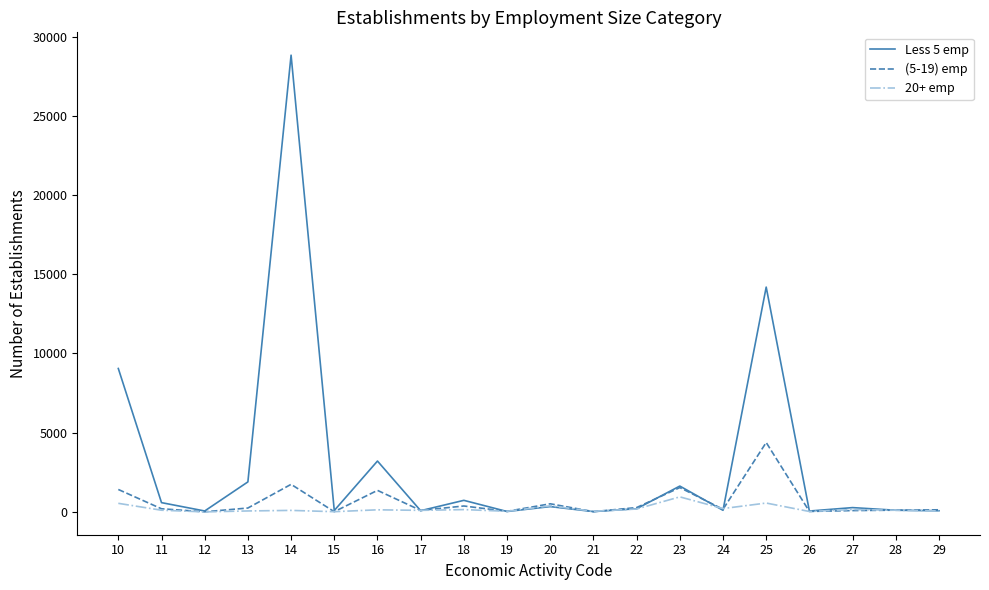

Rank the series at 16 from highest to lowest value.

Less 5 emp, (5-19) emp, 20+ emp